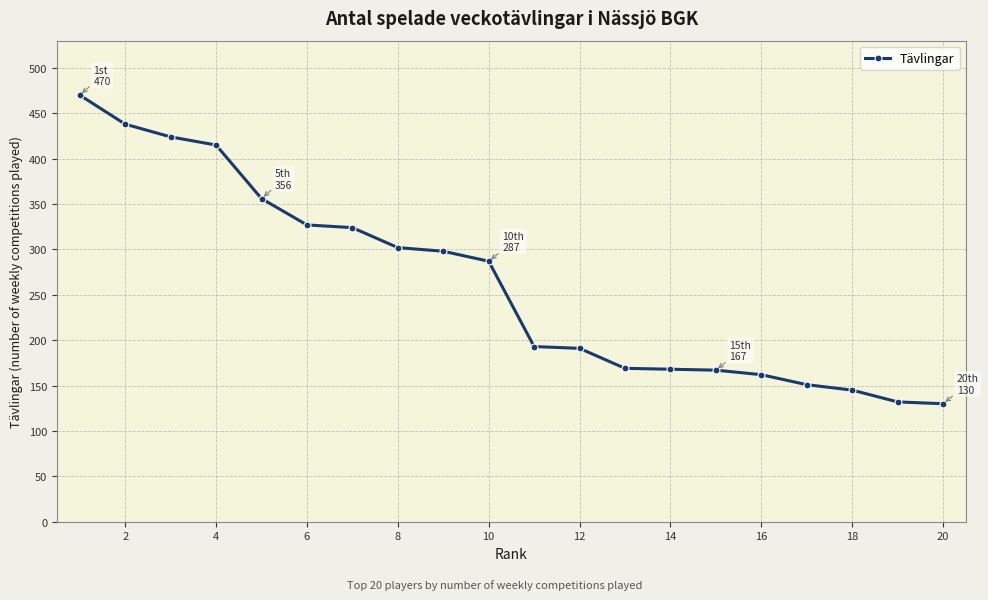

What is the smallest value displayed?

130